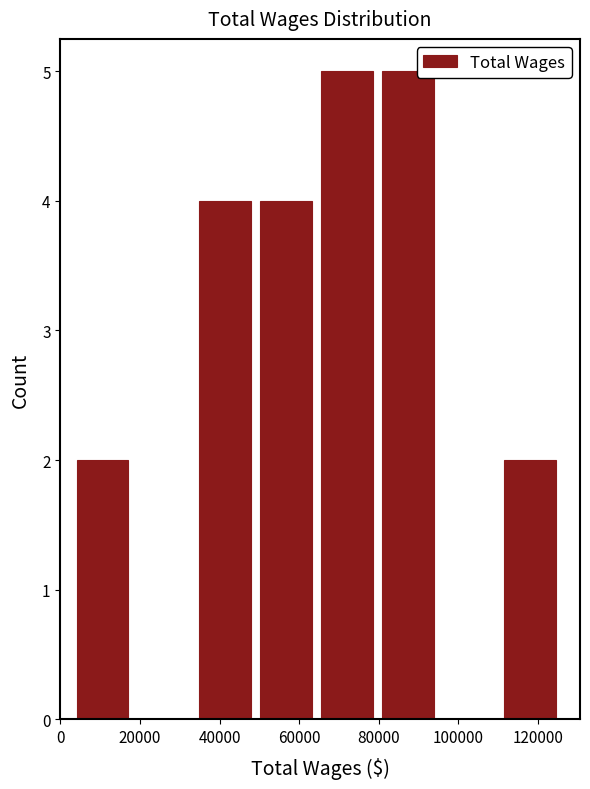

Reading left to right, list every bar in this chart as the range it spans on the x-axis followed by its height. Neither the bar edges nor the heights are printed on the chart, so give them approximately, as read against the axes.

2000 to 18000: 2
18000 to 34000: 0
34000 to 48000: 4
48000 to 64000: 4
64000 to 80000: 5
80000 to 94000: 5
94000 to 110000: 0
110000 to 126000: 2